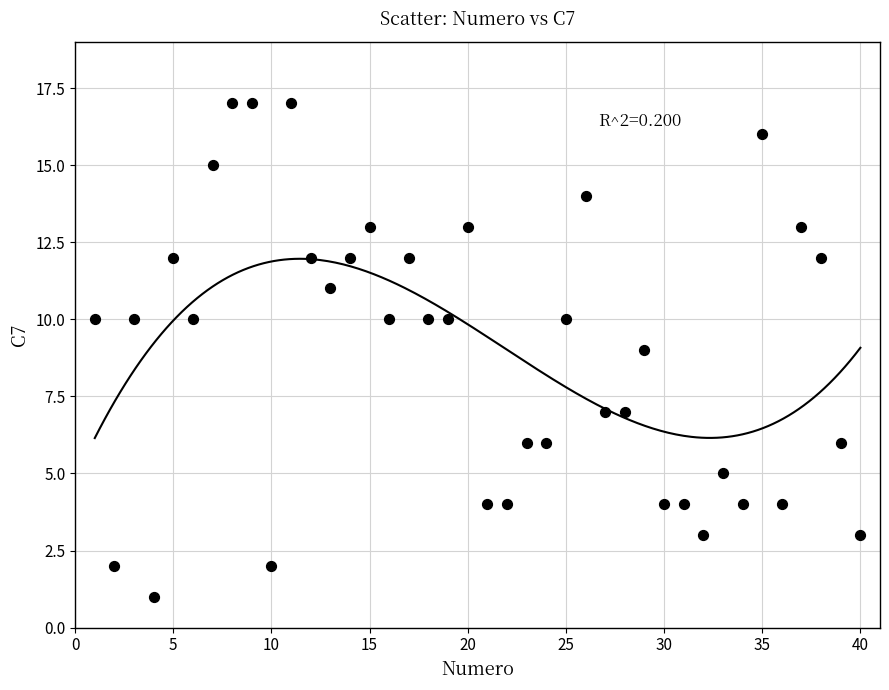

What is the range of Y values (max minus min)?

16